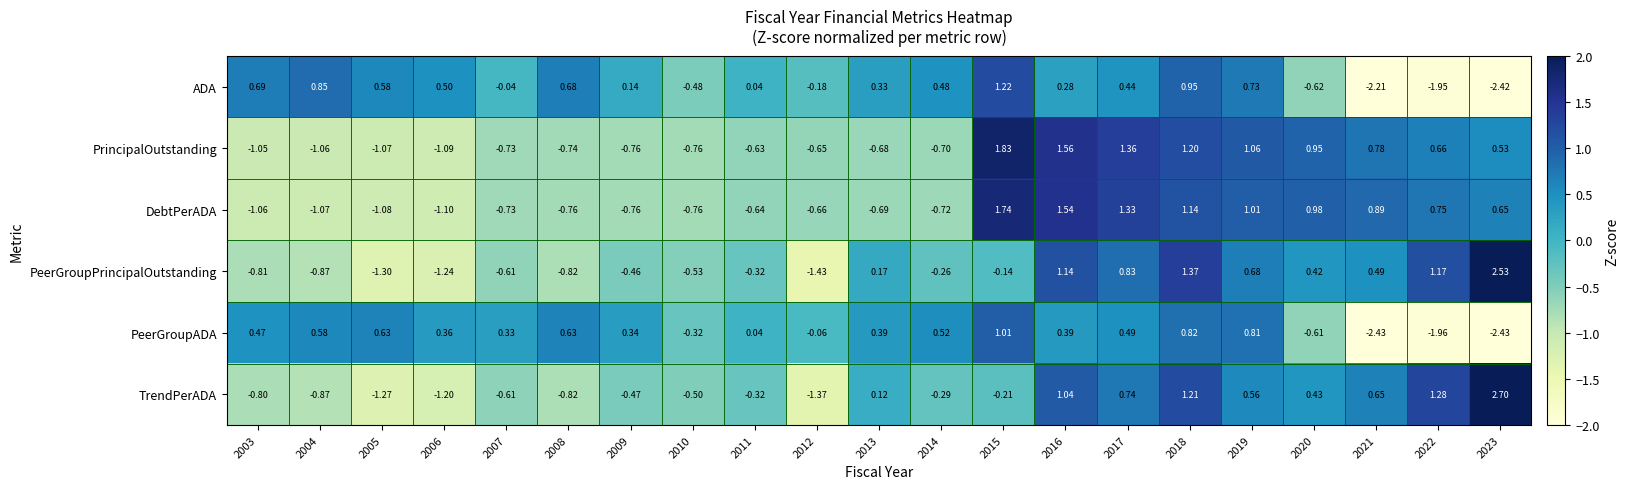

Which series has the largest range (max minus min)?

TrendPerADA